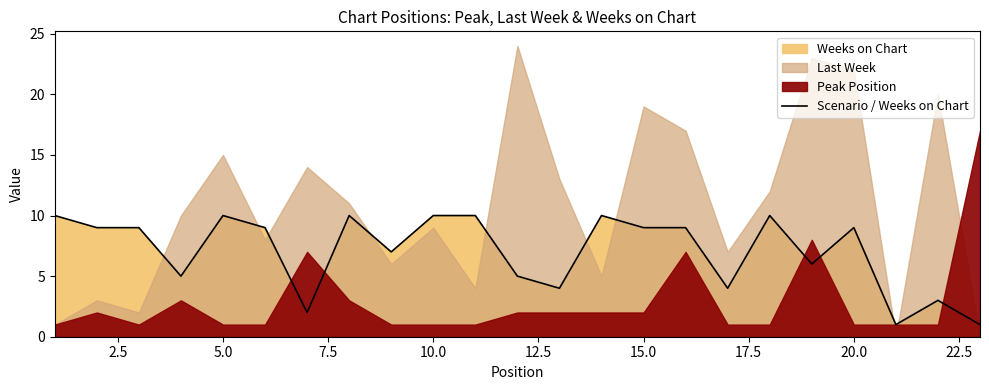

The Scenario / Weeks on Chart series shows 17 at 10.0. True or false?

False